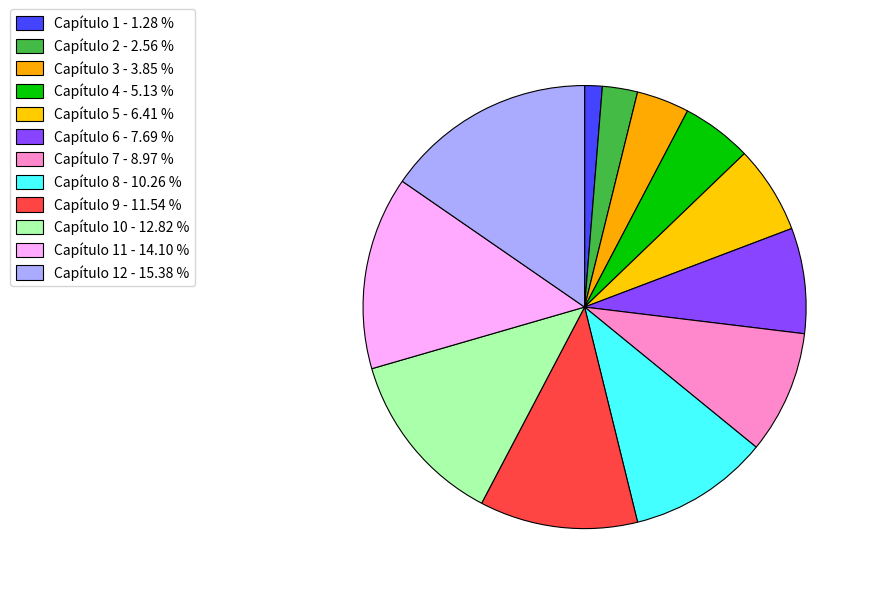

How many segments does this pie chart have?

12